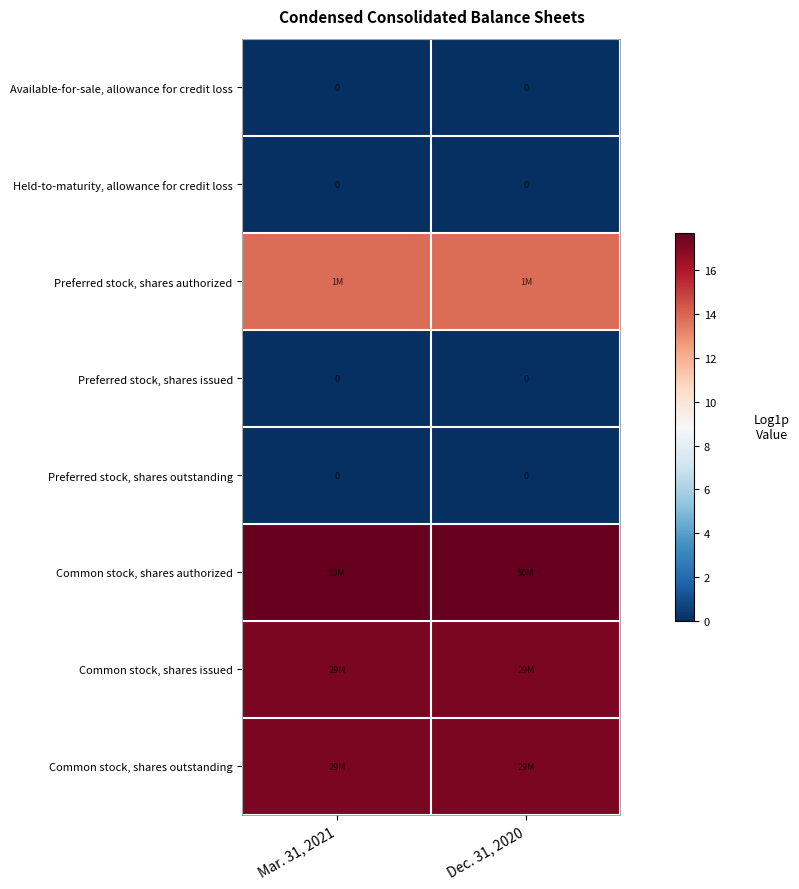

List the labels in order of row_2 value, largest first.

Mar. 31, 2021, Dec. 31, 2020